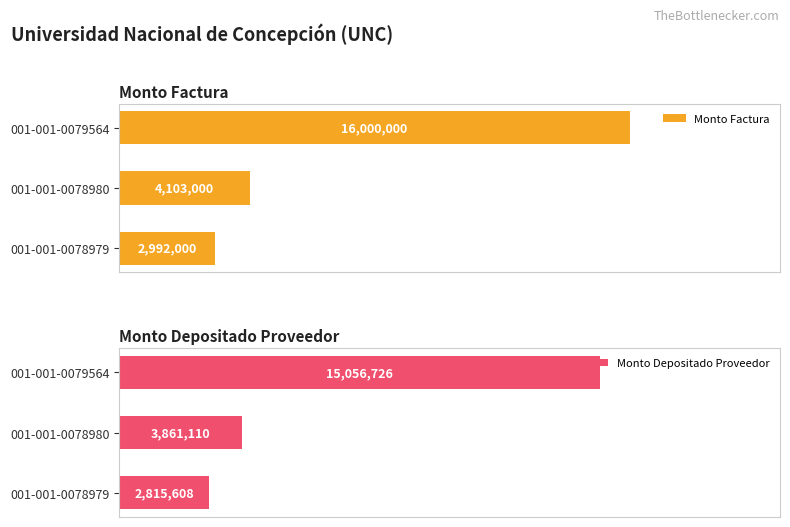

Rank the categories by Monto Factura value from lowest to highest.

001-001-0078979, 001-001-0078980, 001-001-0079564